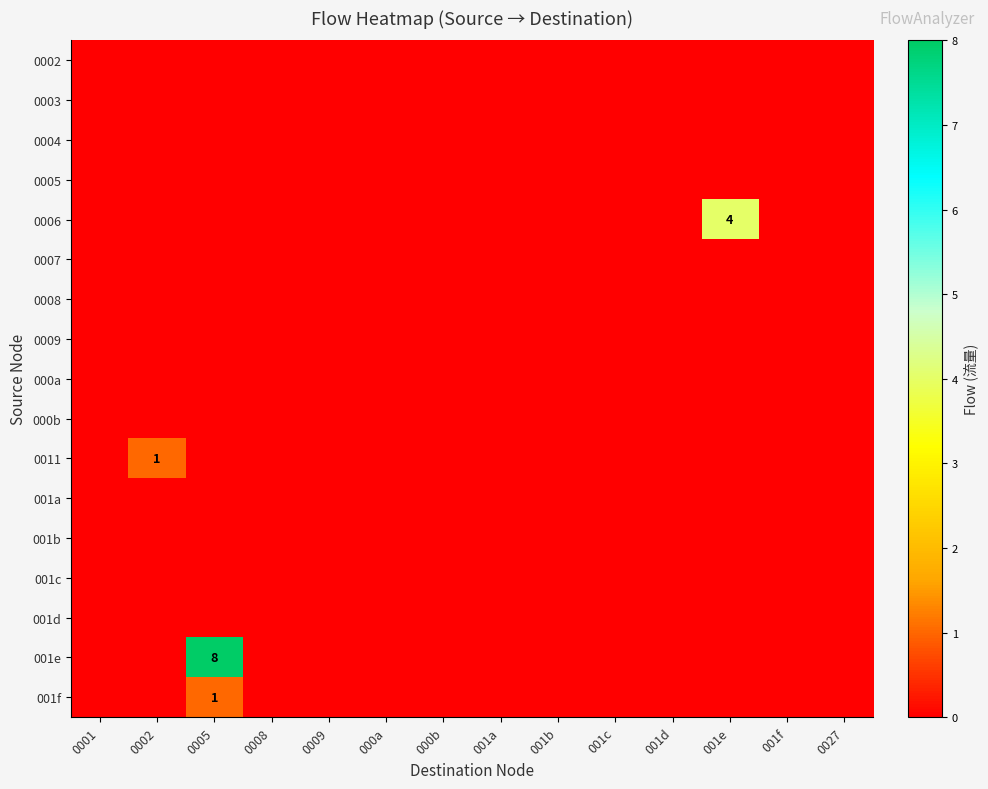

True or false: 001f has a value of 1 at 0005.

True